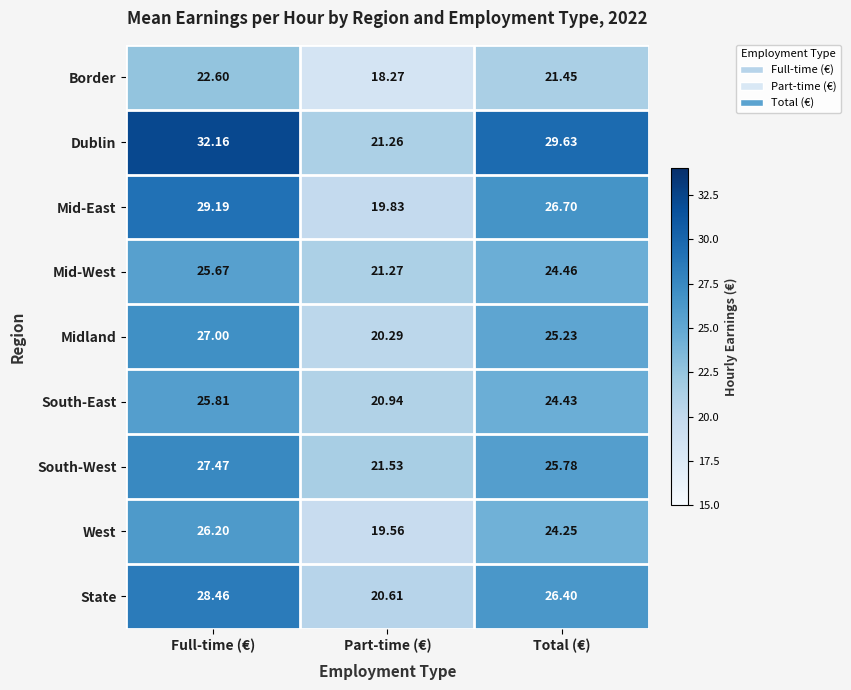

At Full-time (€), list the series in order from largest to smallest.

Dublin, Mid-East, State, South-West, Midland, West, South-East, Mid-West, Border